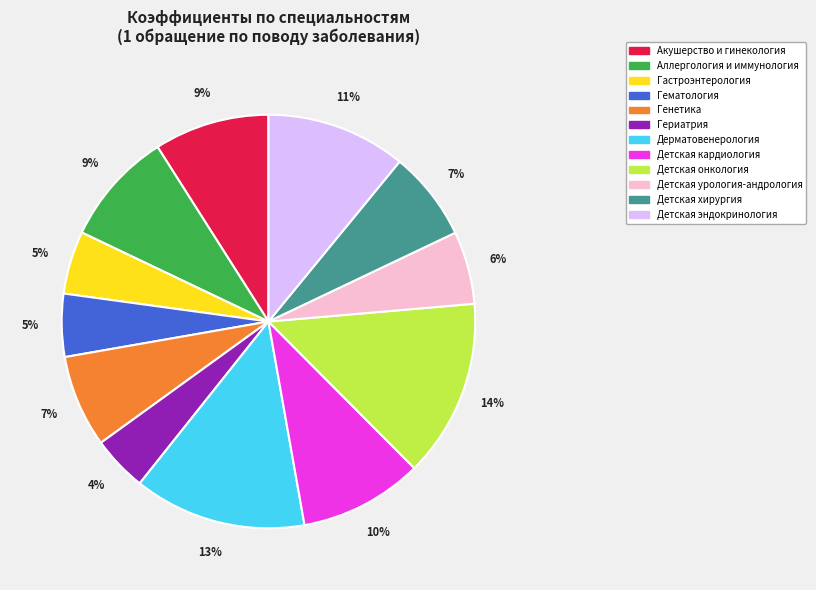

To the nearest percent, what is the average slice percentage?

8%